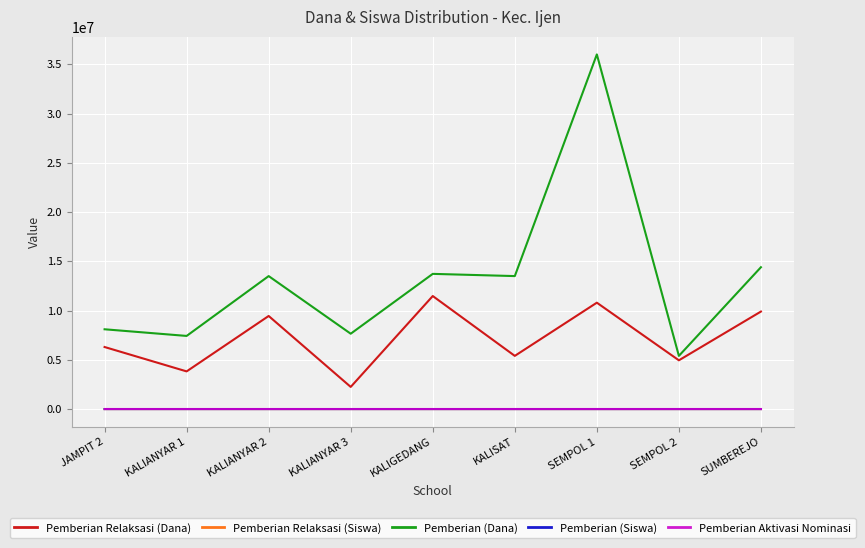

Between KALISAT and SUMBEREJO, which series saw the biggest shift?

Pemberian Relaksasi (Dana)